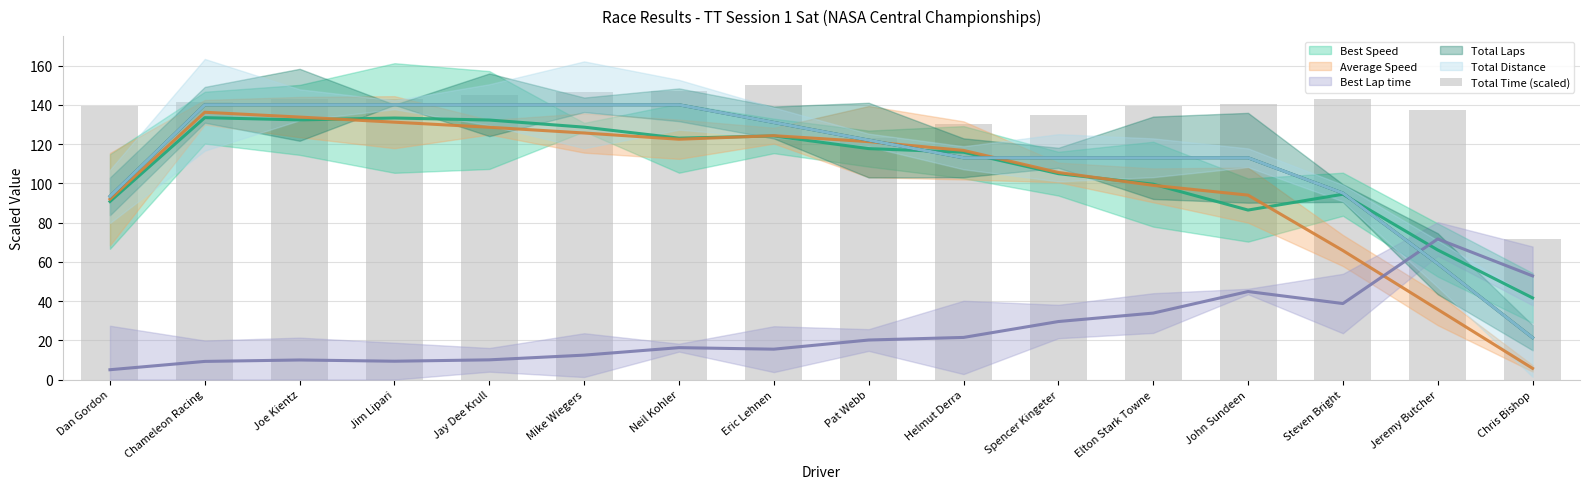

Read the value at Steven Bright.

142.9